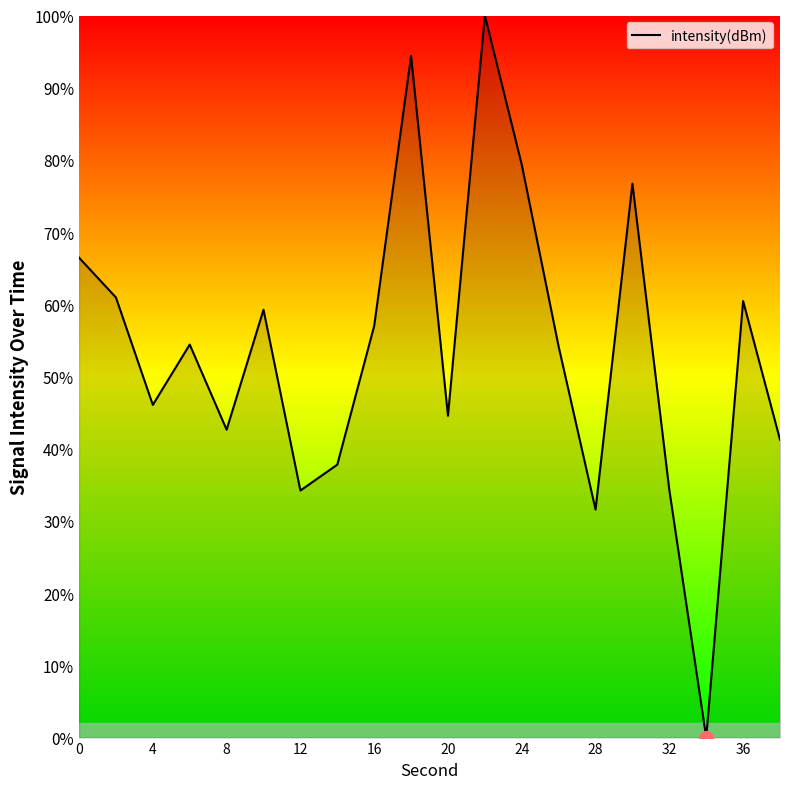

What is the maximum value shown in the chart?

100.0